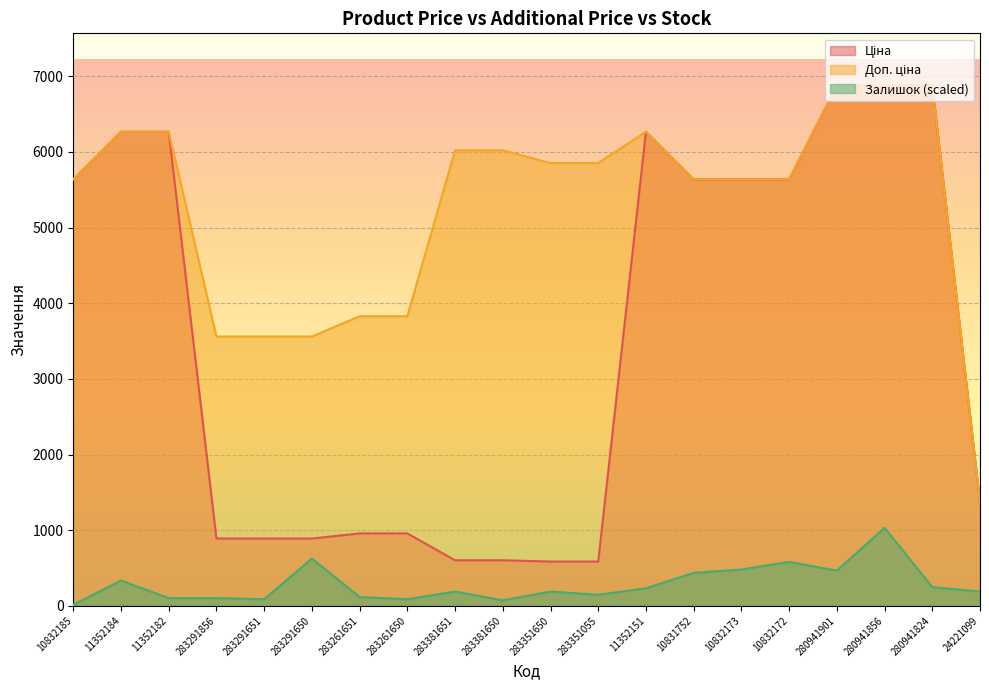

True or false: Доп. ціна and Залишок cross at least once.

False